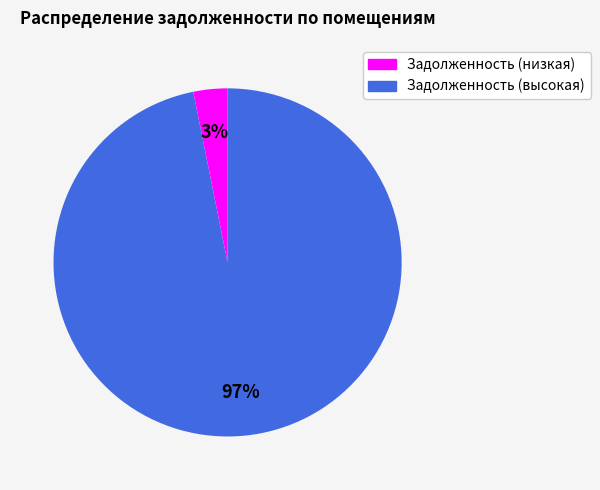

To the nearest percent, what is the average slice percentage?

50%